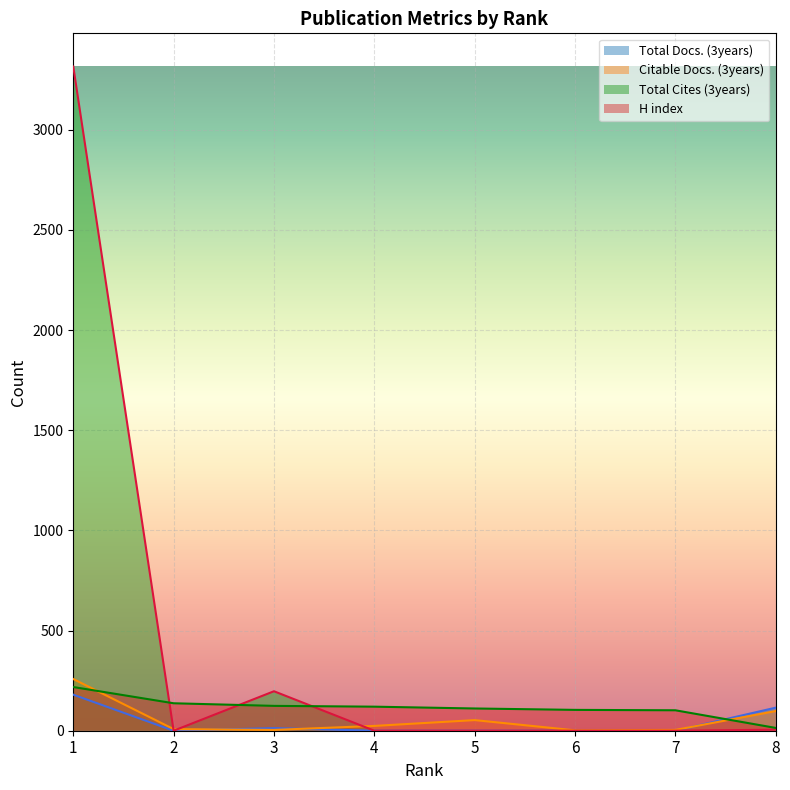

What are all the series names shown in the legend?

Total Docs. (3years), Citable Docs. (3years), Total Cites (3years), H index